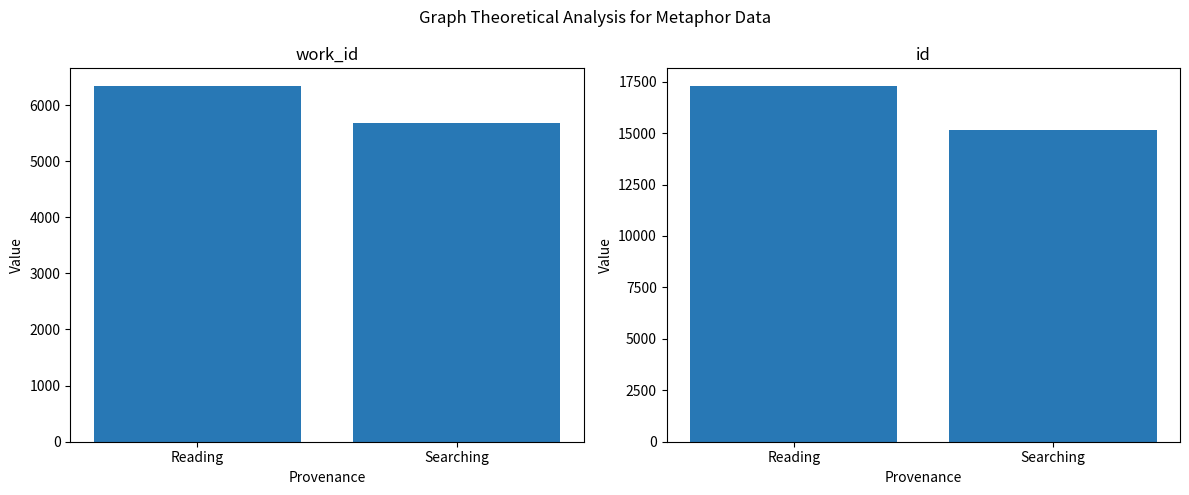

True or false: work_id has a value of 5677.0 at Searching.

True